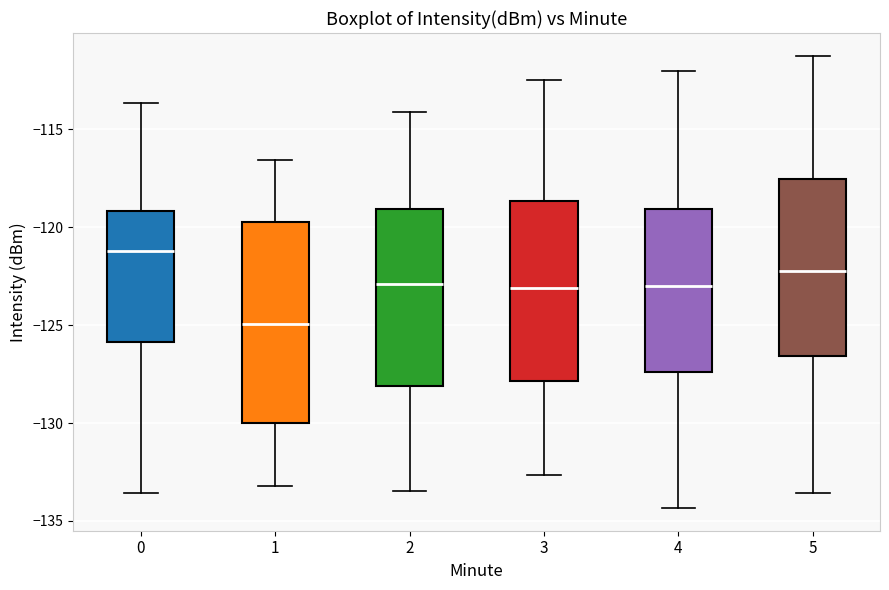

Which box has the lowest median line?

1